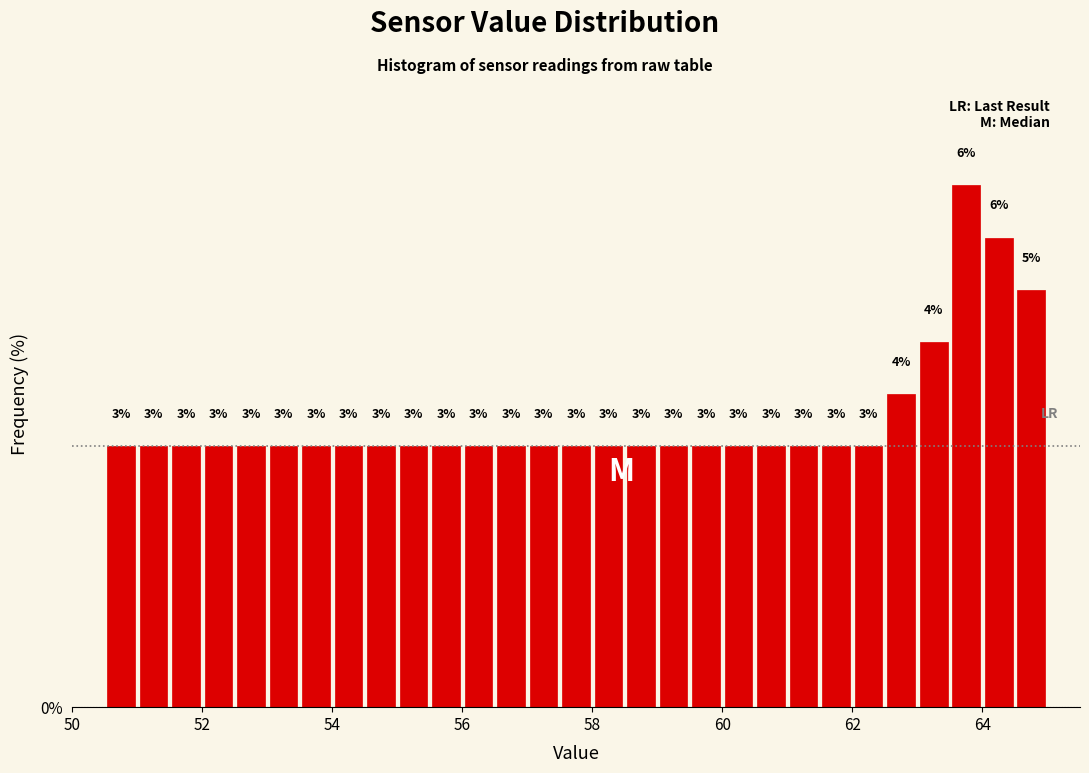

Read against the x-axis, roughly where is the centre of the tallest bar?

63.8